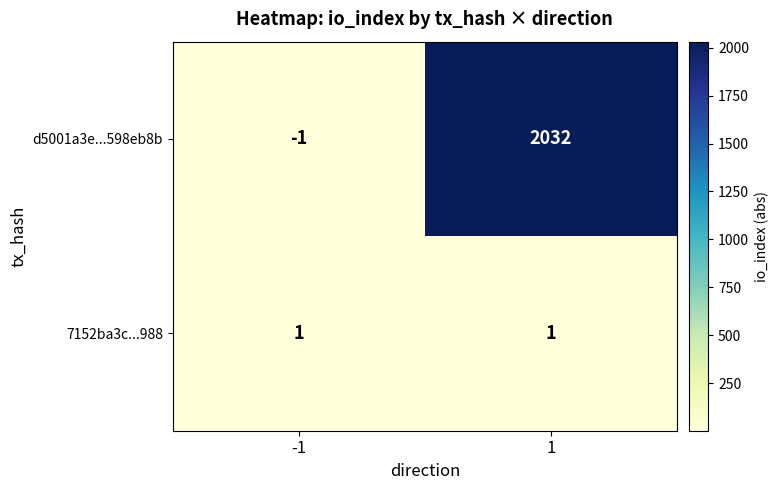

How many data points does each series have?

2